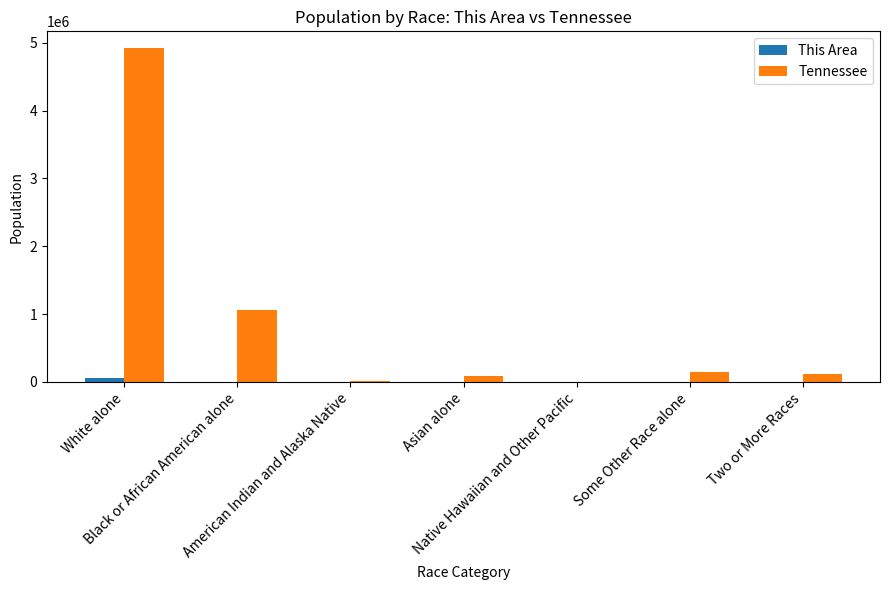

What is the maximum value shown in the chart?

4921948